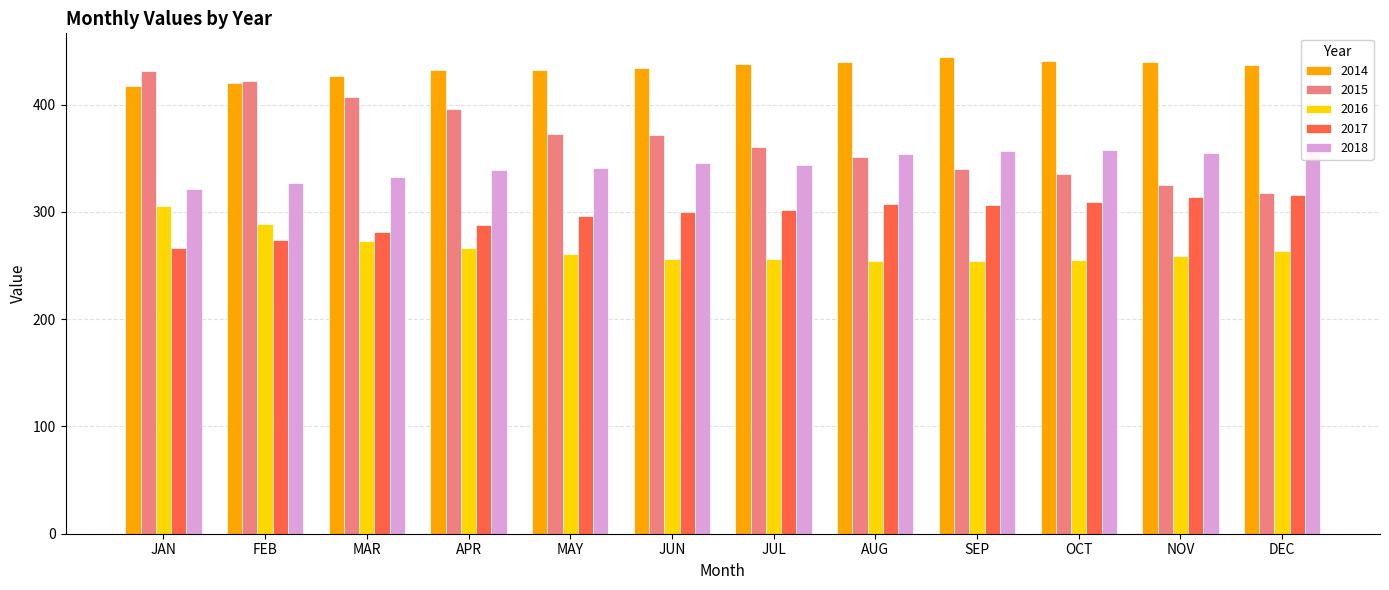

What is the label of the 4th bar from the left?

APR